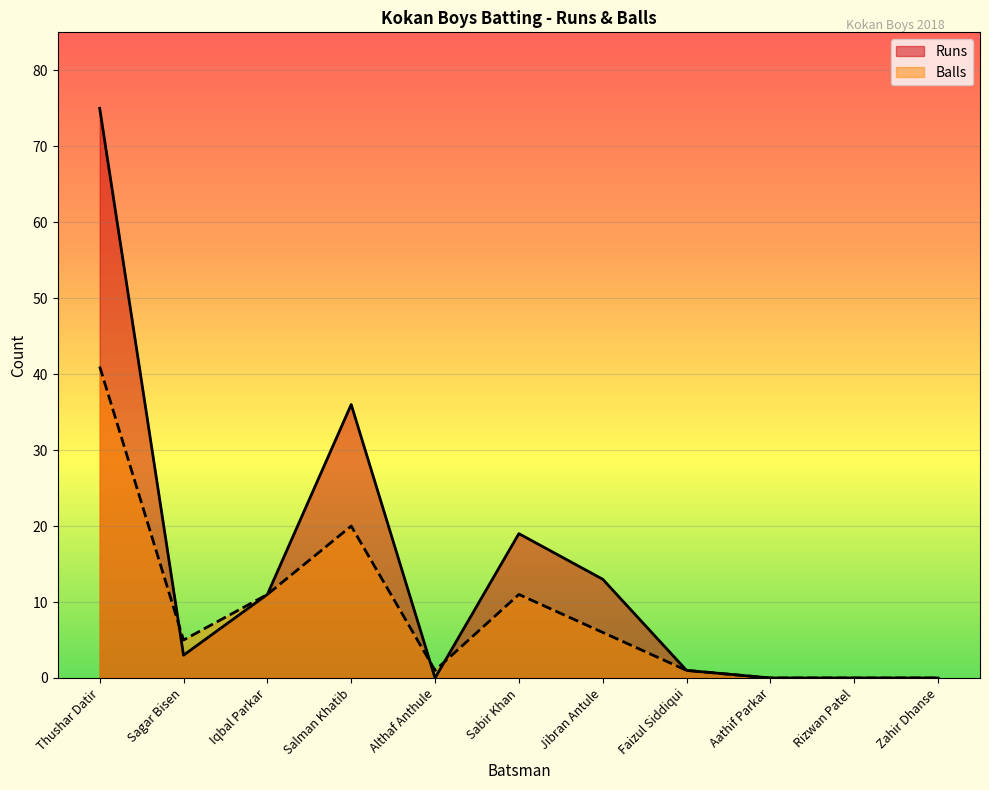

What is the sum of the Balls values at Althaf Anthule and Rizwan Patel?

1